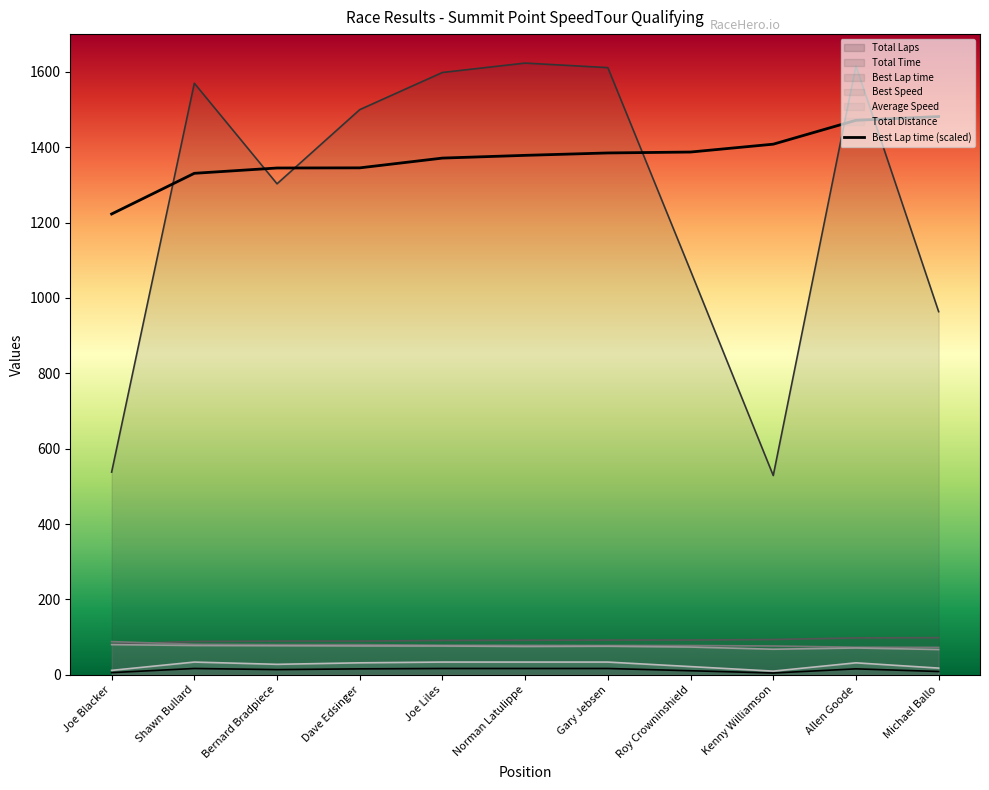

Is it true that Best Speed equals 97.4 at Michael Ballo?

False